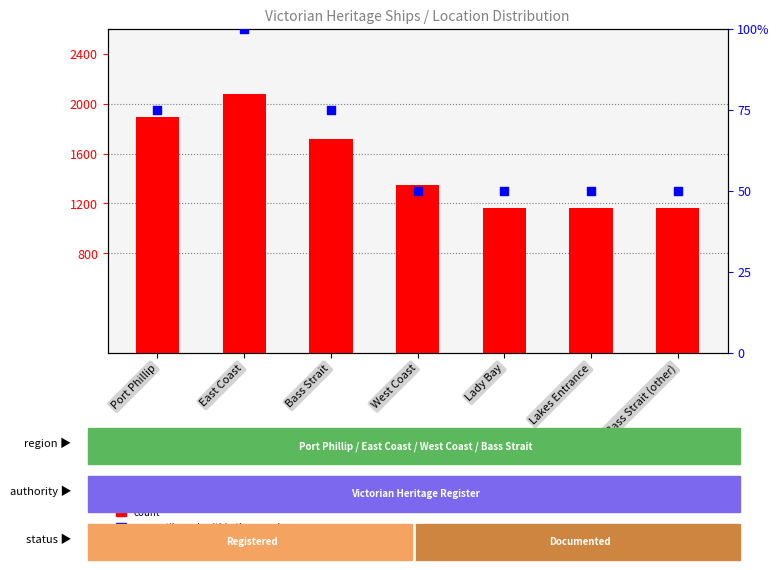

Which series has the largest total across all categories?

count